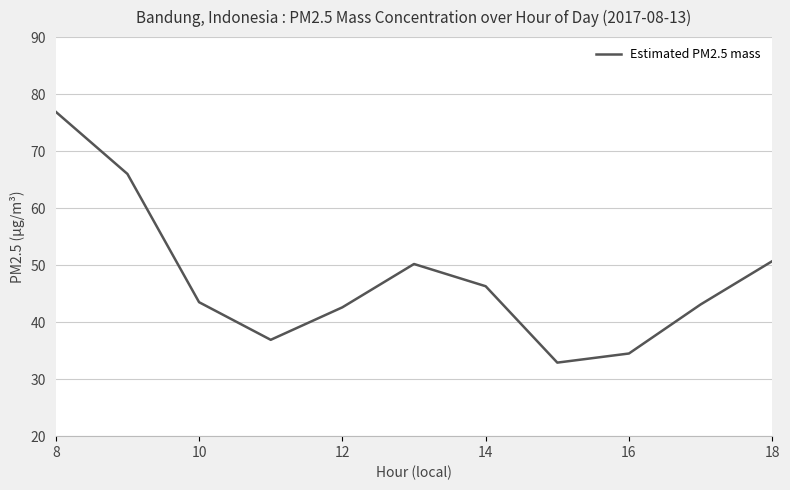

What is the average value?

47.6